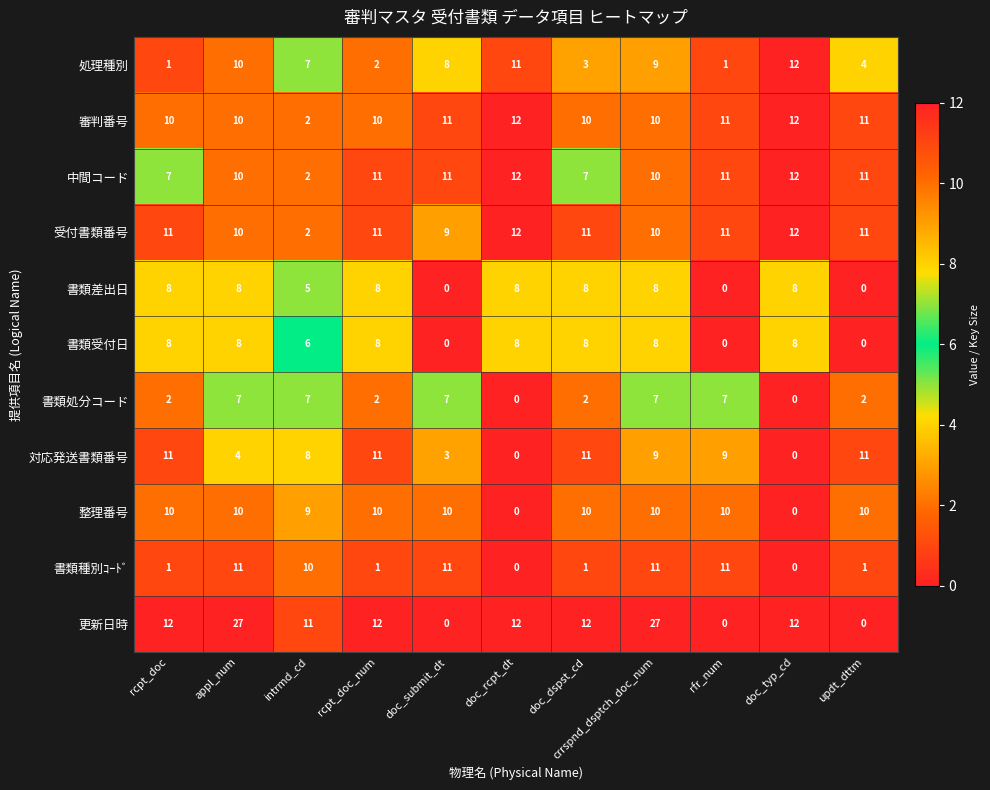

What is the sum of all 審判番号 values?

109